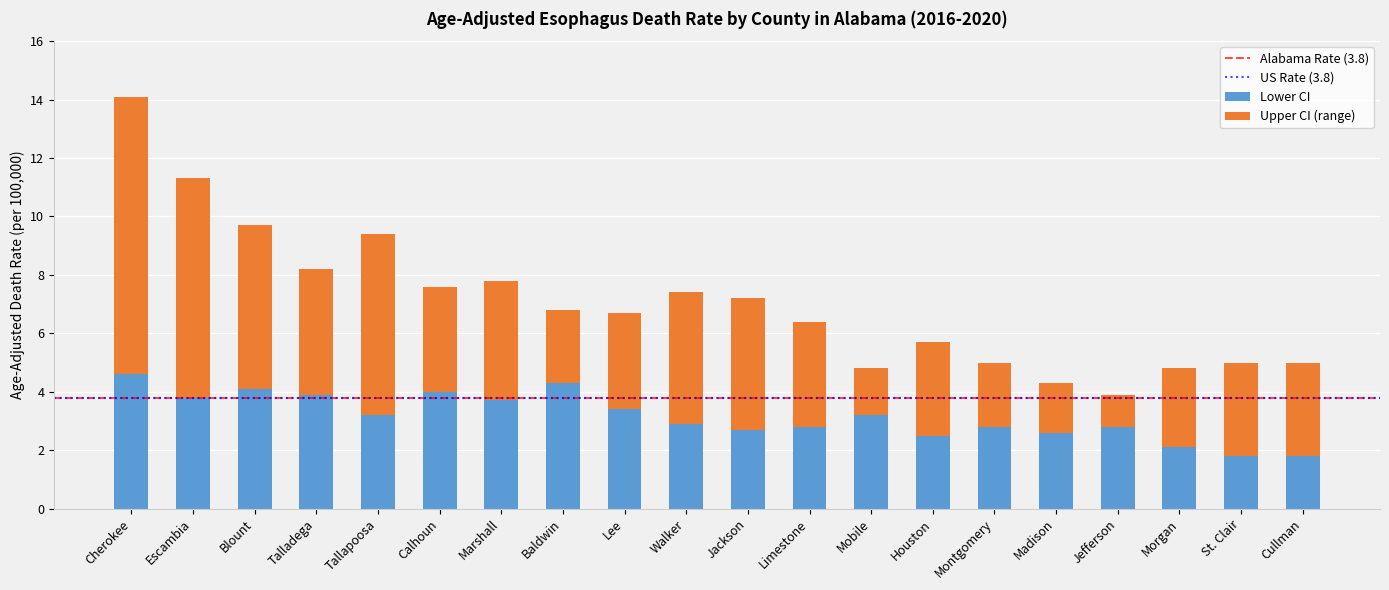

What is the approximate value of Lower CI at Houston?

2.5